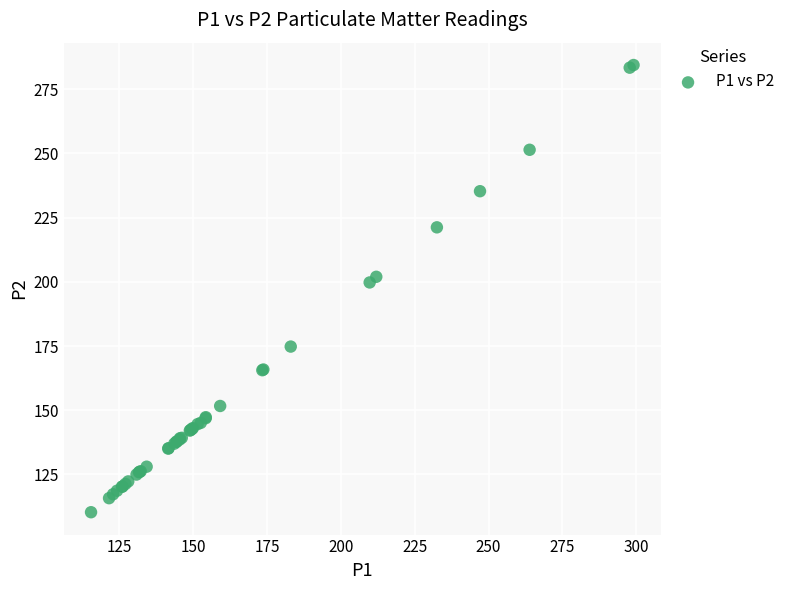

What Y value in the scatter plot is closest to 197?

199.8